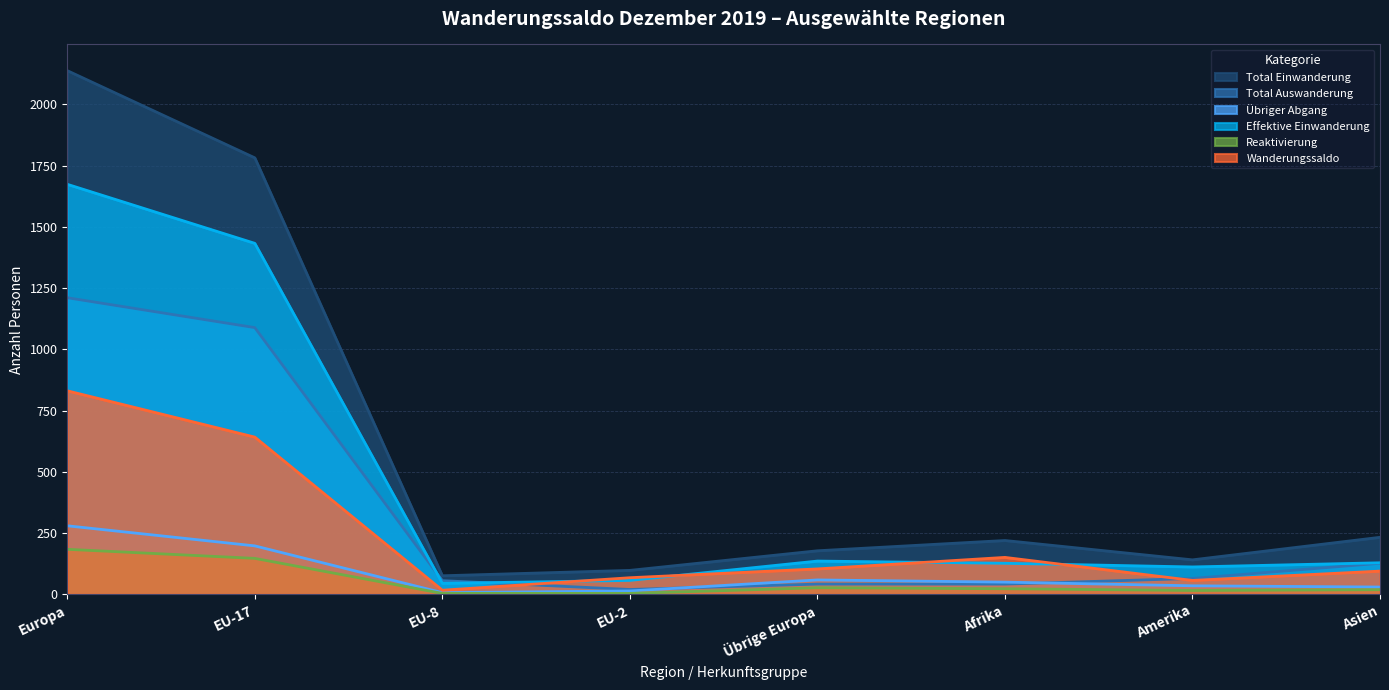

Is the value of Total Auswanderung at Amerika greater than the value of Effektive Einwanderung at Europa?

No